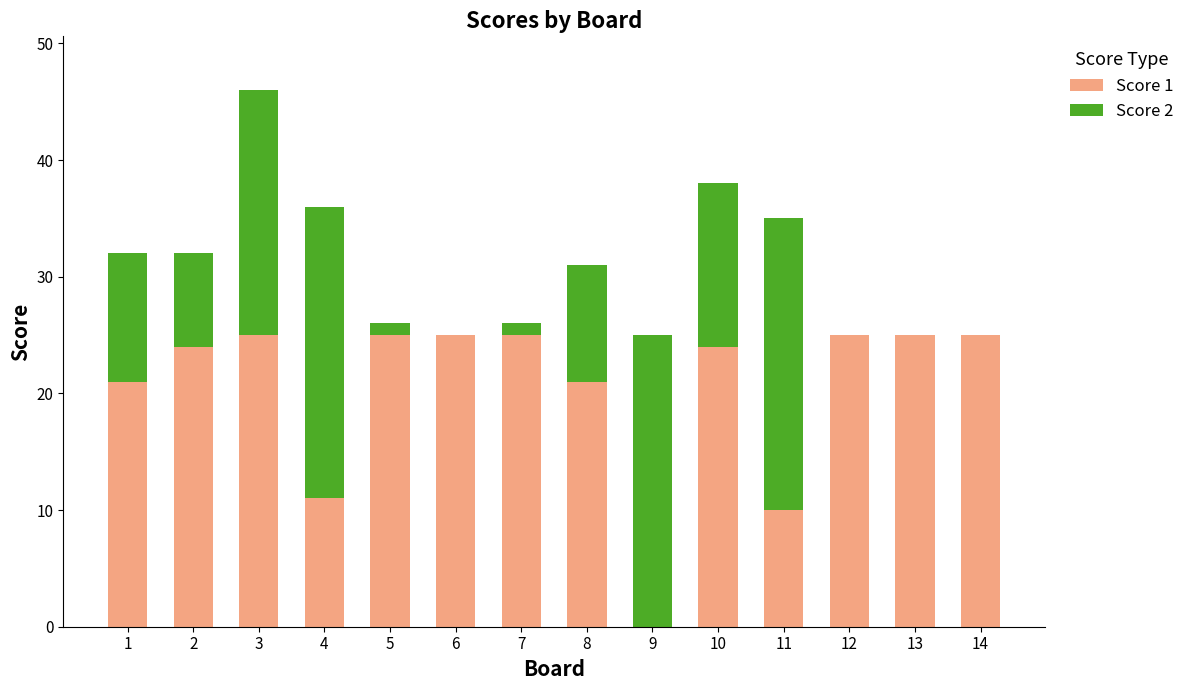

What is the sum of all Score 1 values?

286